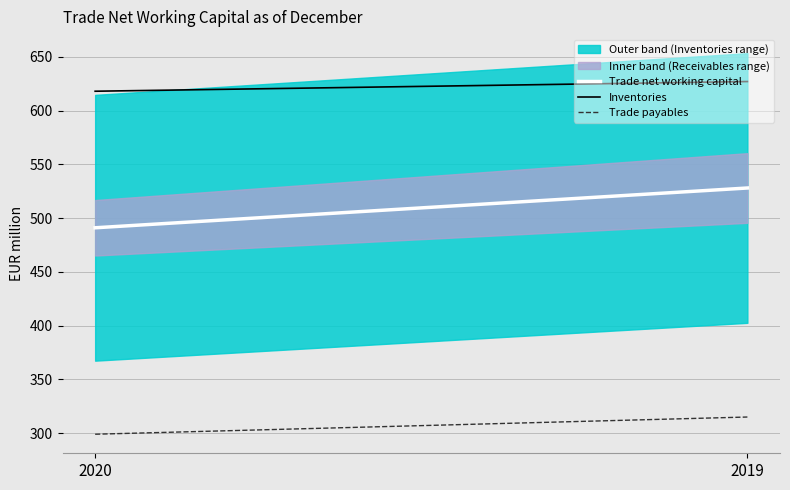

Reading left to right, what are all the values shown in this chart?

Trade net working capital: 491	528
Inventories: 618	627
Trade payables: 299	315